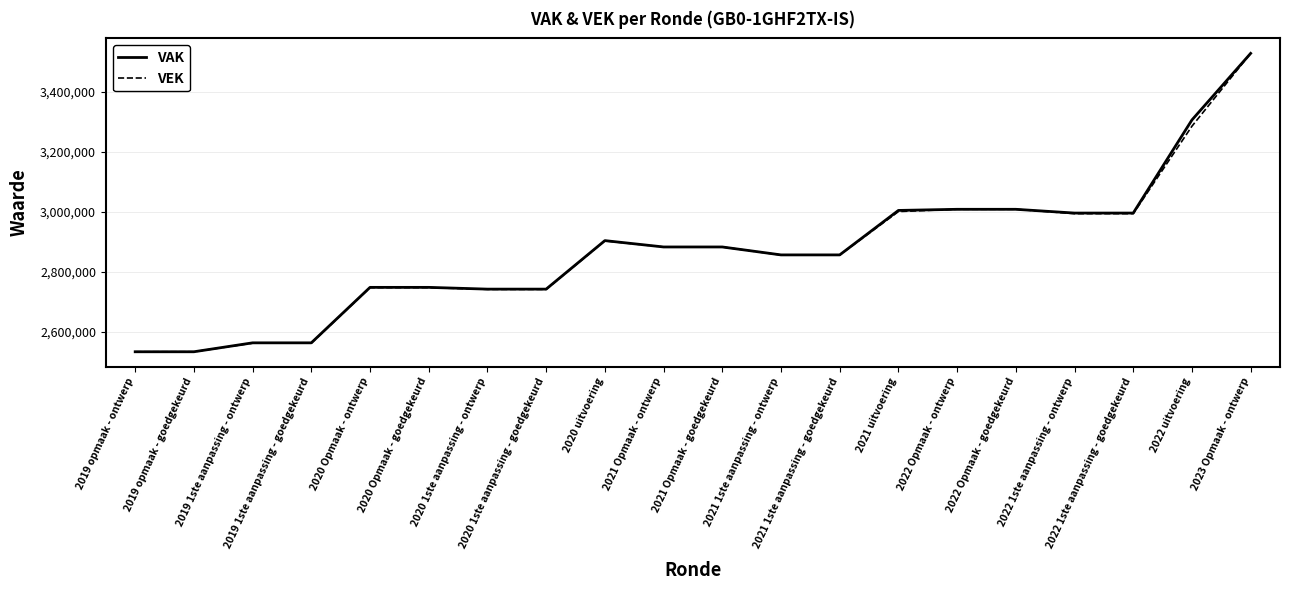

Which series has the widest spread of values?

VEK